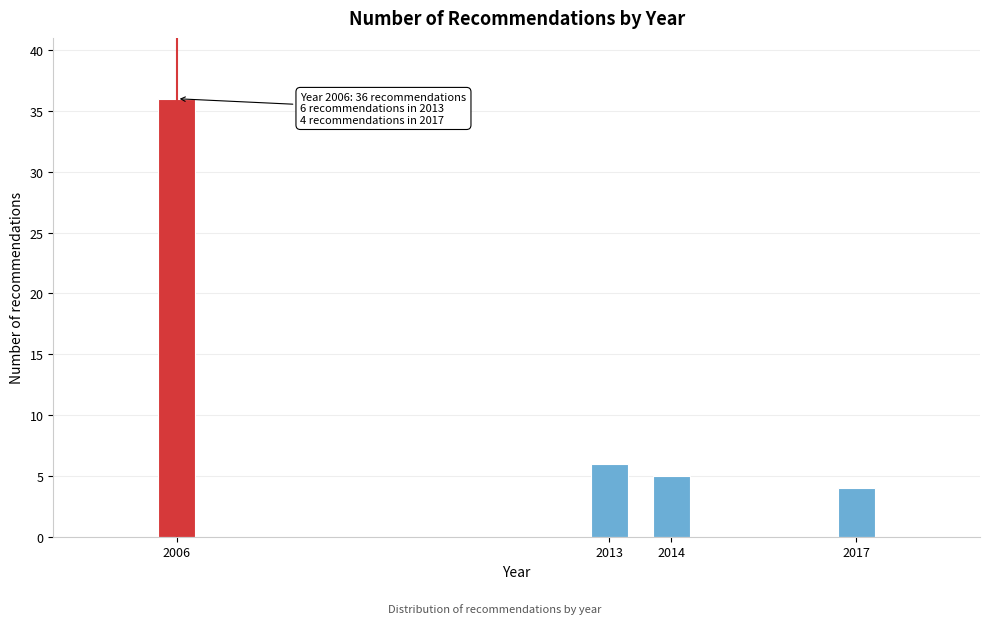

Reading left to right, what are all the values shown in this chart?

2006=36	2013=6	2014=5	2017=4